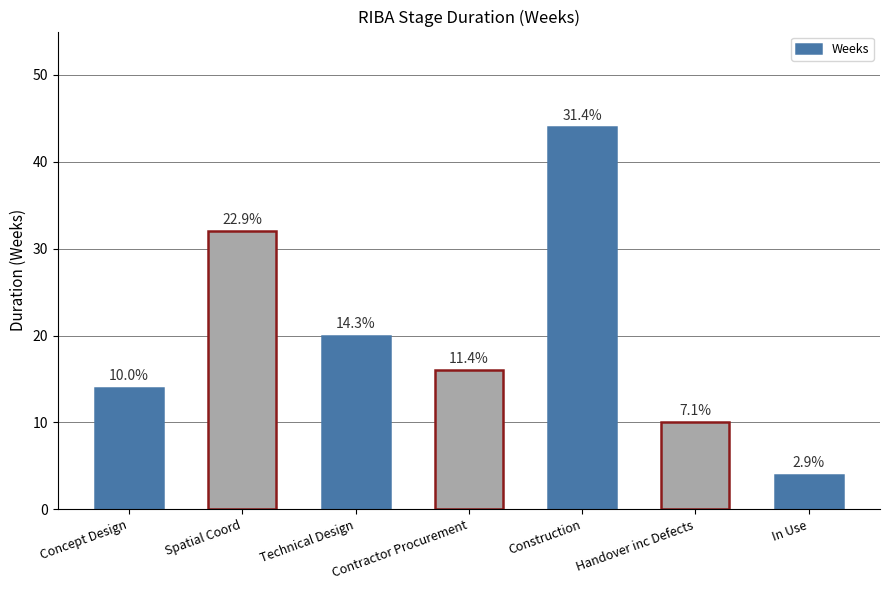

Does the chart contain any negative values?

No